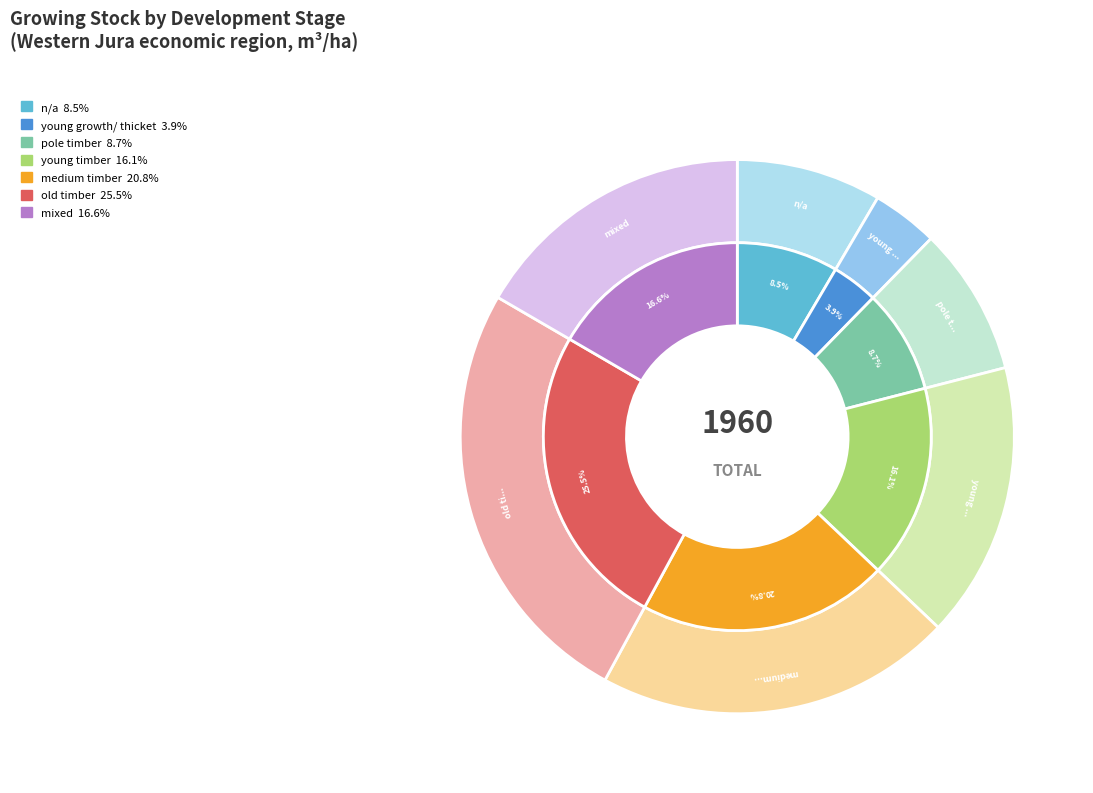

How many segments does this pie chart have?

7